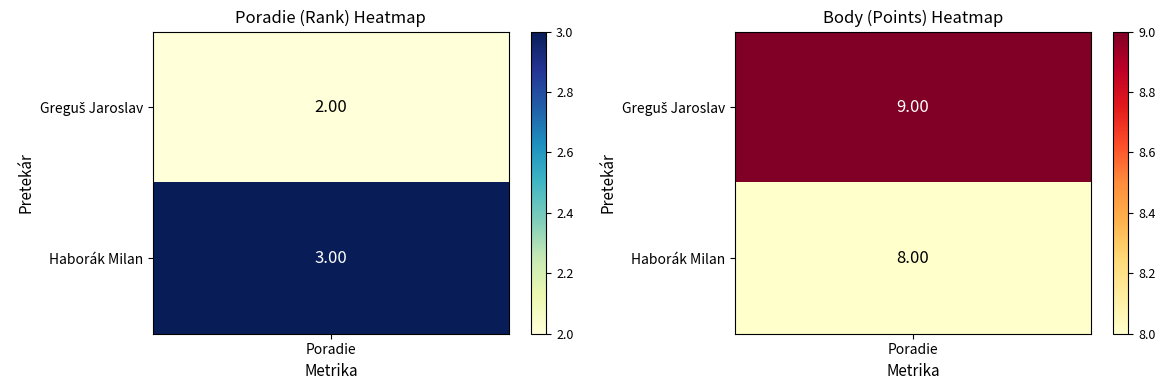

What is the difference between the maximum and minimum values in the Haborák Milan series?

5